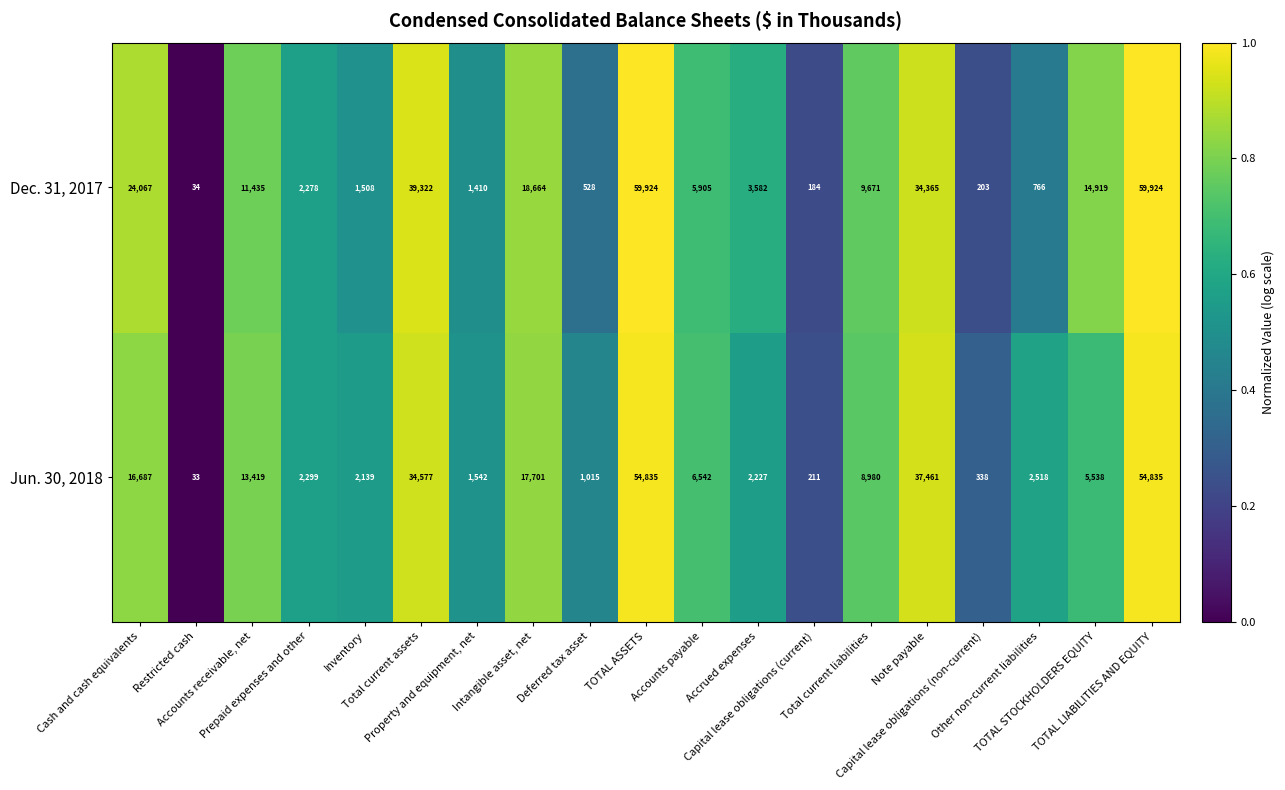

What is the maximum value for Dec. 31, 2017?

59924